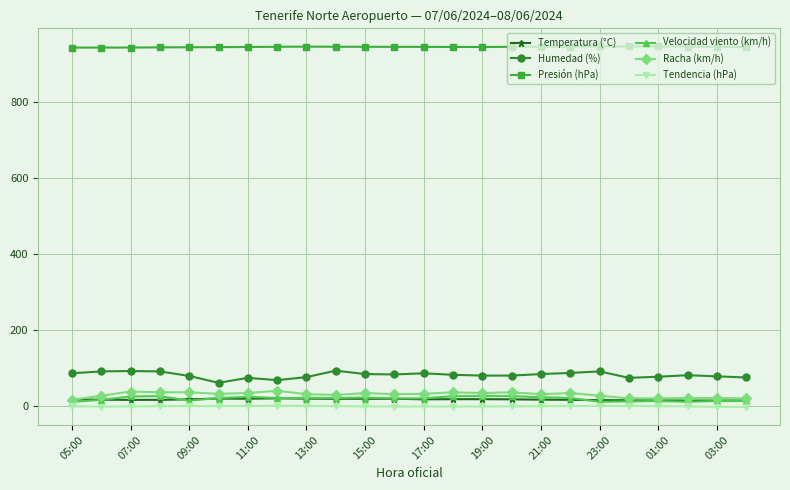

True or false: Humedad (%) and Presión (hPa) cross at least once.

False